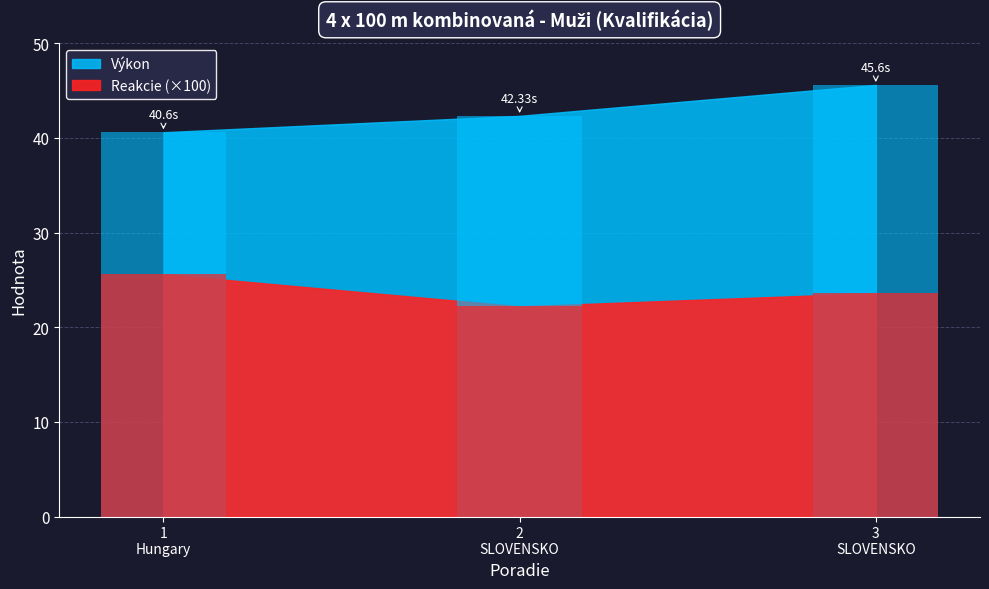

Reading right to left, list all the values displayed in this chart.

Výkon: 45.6	42.3	40.6
Reakcie: 23.6	22.2	25.6